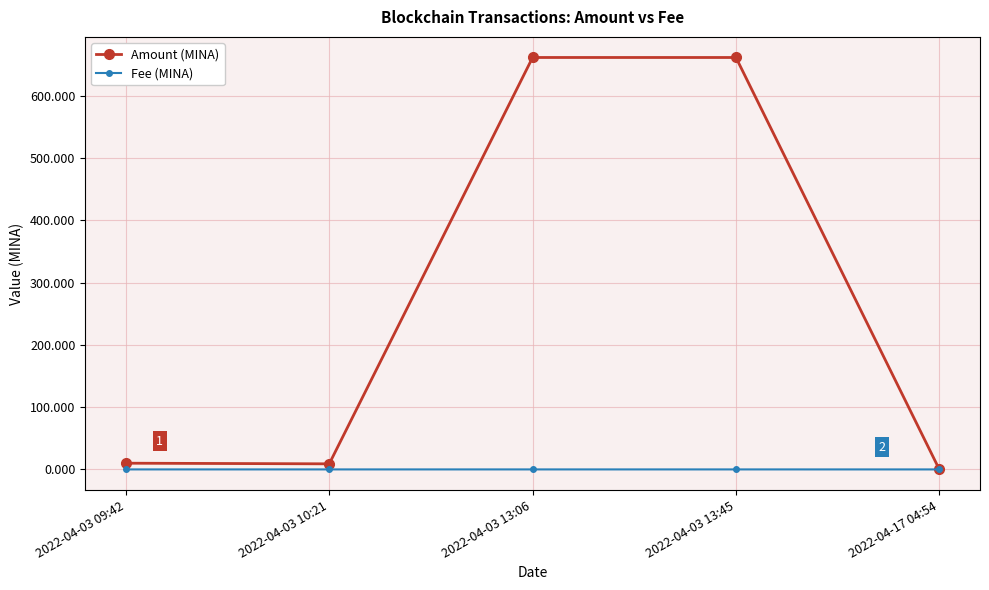

Rank the series at 2022-04-03 13:06 from highest to lowest value.

Amount (MINA), Fee (MINA)